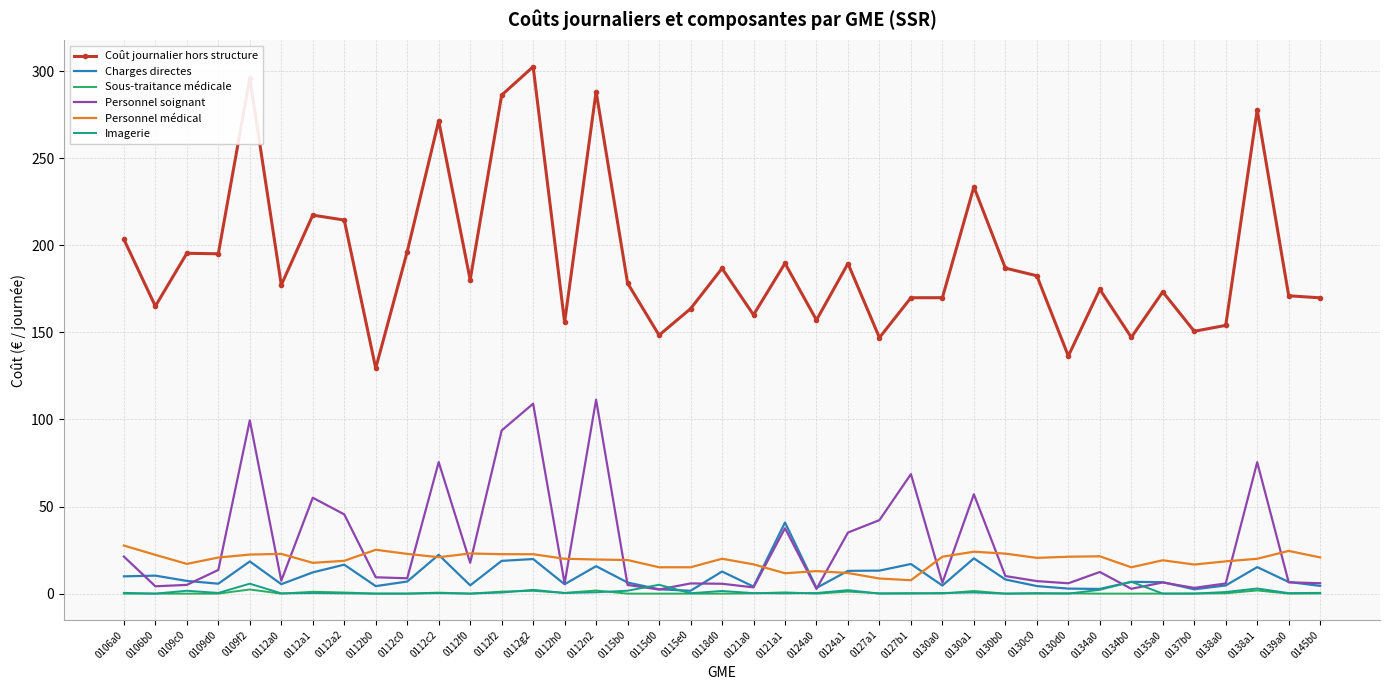

Rank the series by their maximum value, from lowest to highest.

Sous-traitance médicale, Imagerie, Personnel médical, Charges directes, Personnel soignant, Coût journalier hors structure